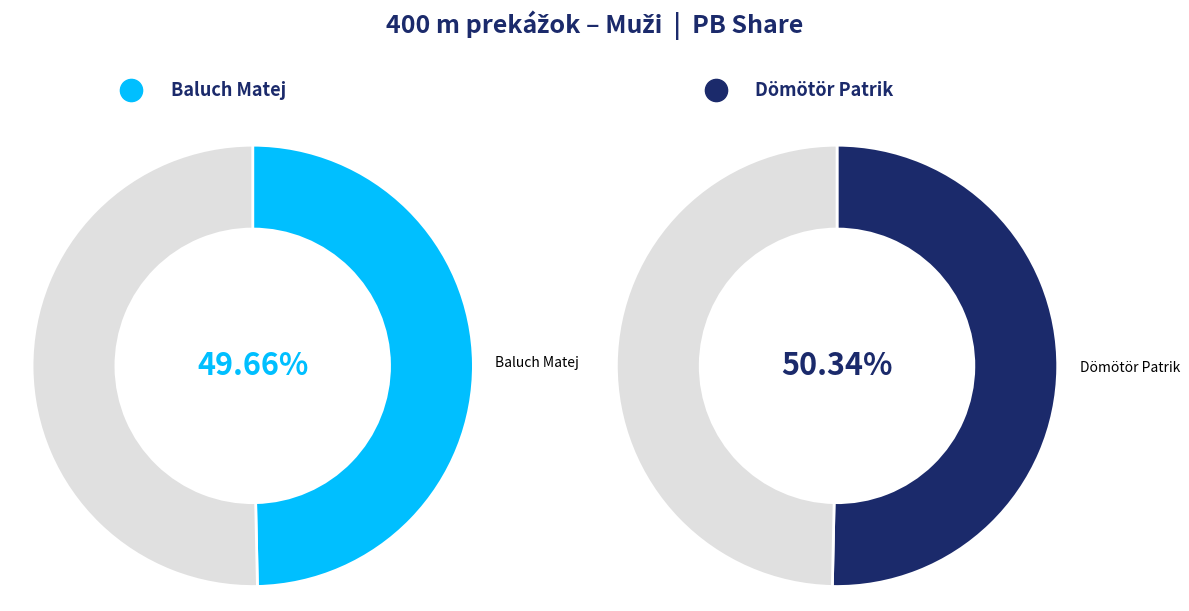

What is the ratio of the value at Dömötör Patrik to the value at Baluch Matej?

1.0